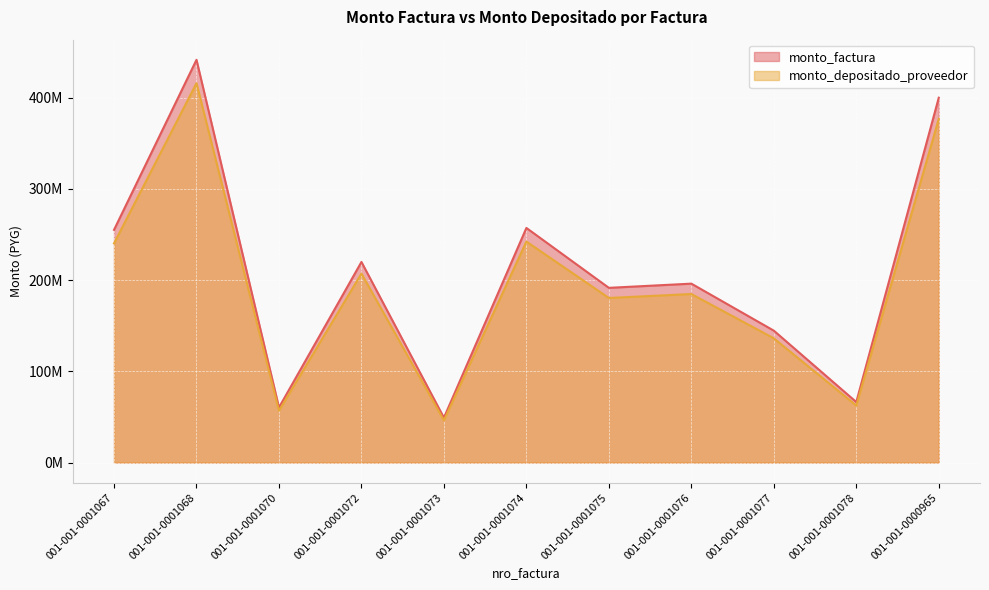

What is the difference between the second highest and second lowest values in the monto_factura series?

339673592